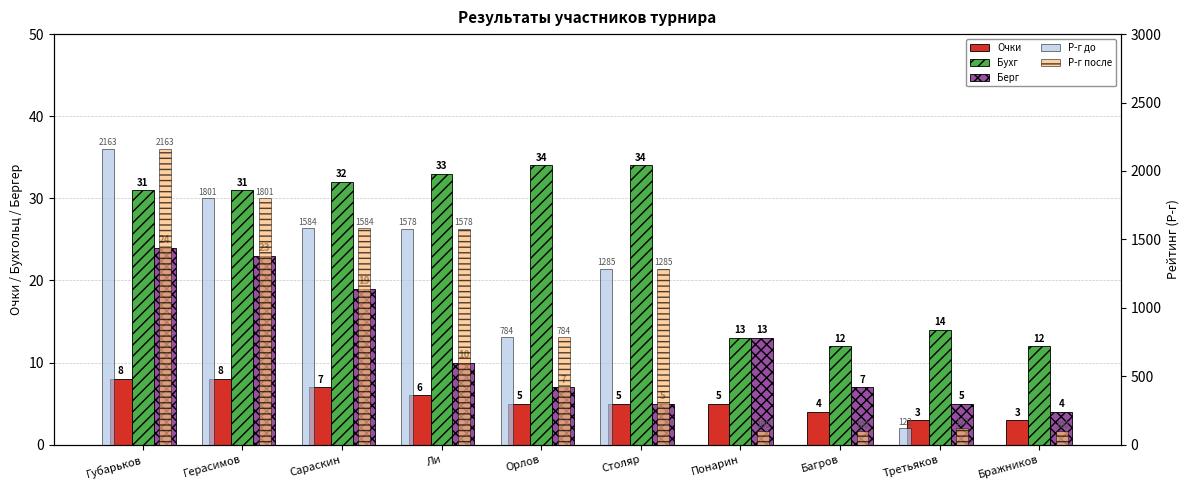

What is the label of the 4th bar from the left?

Ли